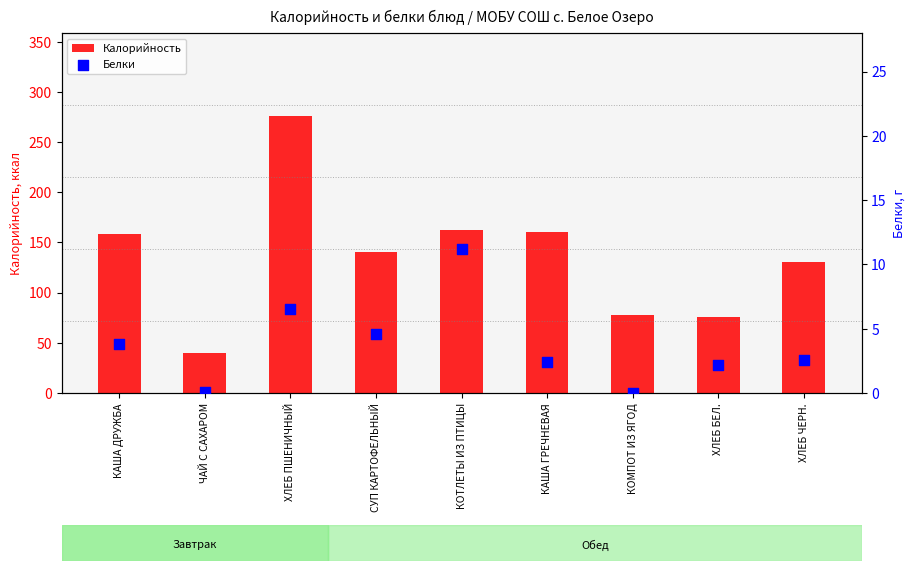

What are all the series names shown in the legend?

Калорийность, Белки